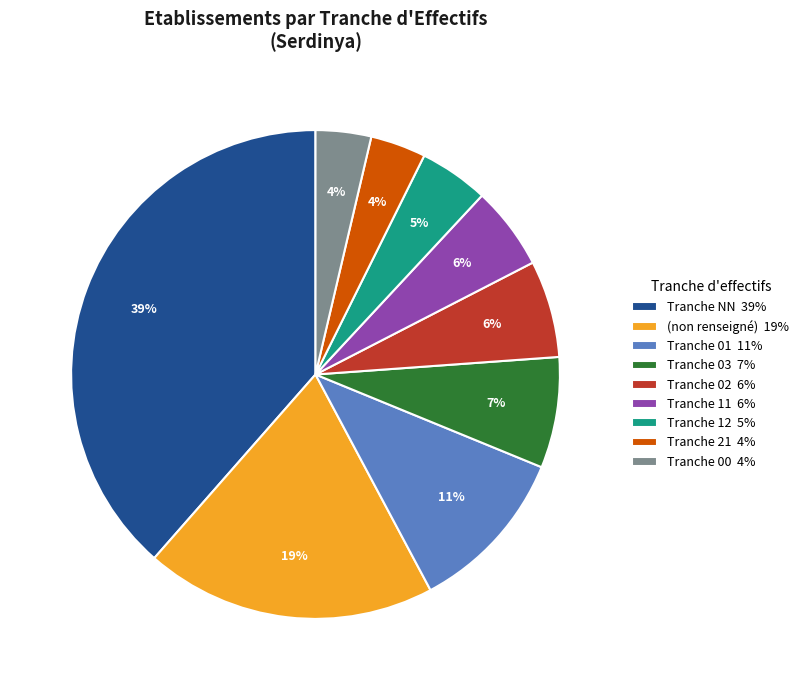

What percentage is the Tranche 11 6% slice, to the nearest percent?

6%